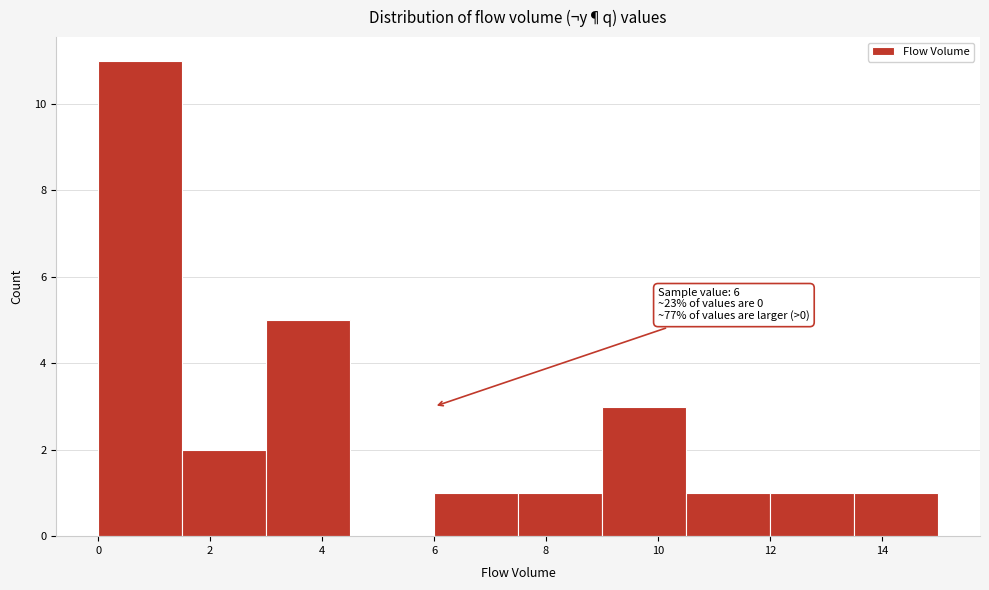

Which range on the x-axis has the tallest bar?

0.0 to 1.5